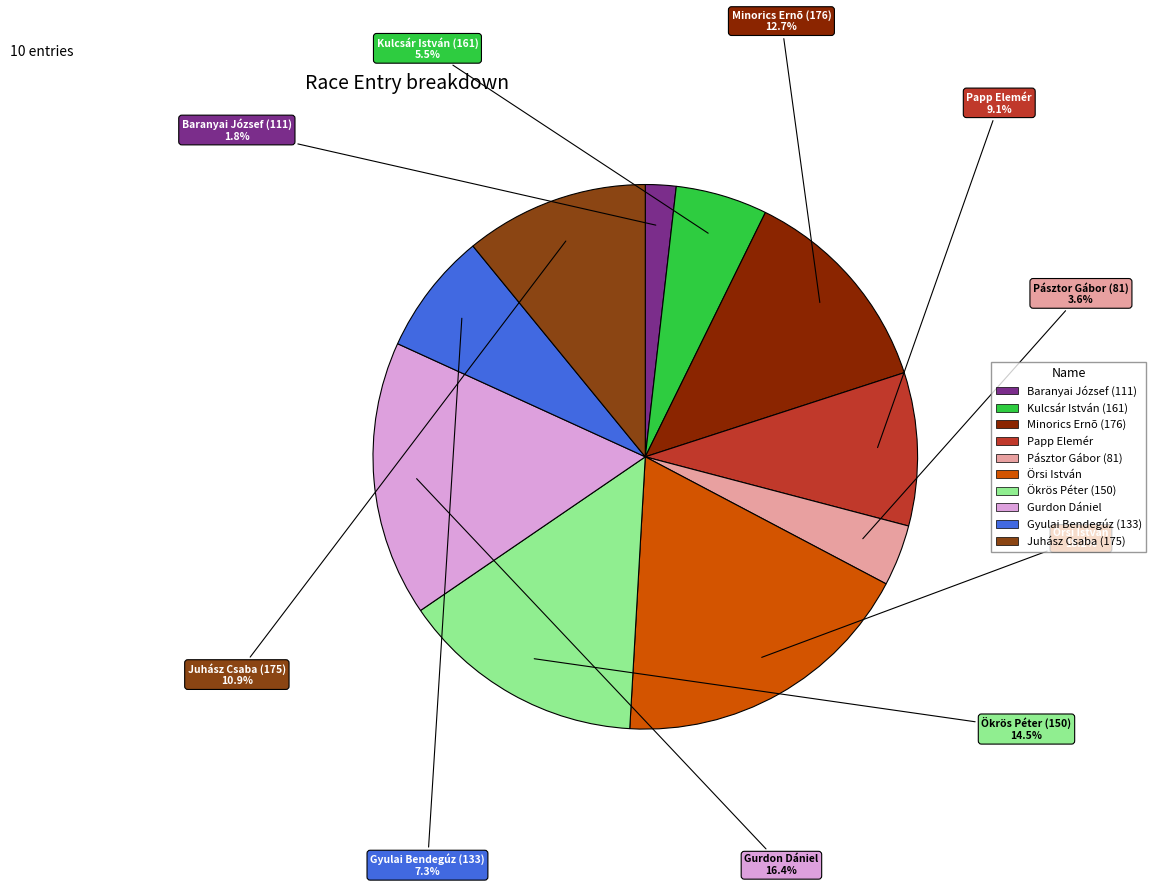

What percentage do Pásztor Gábor (81) and Gyulai Bendegúz (133) together represent?

10.9%